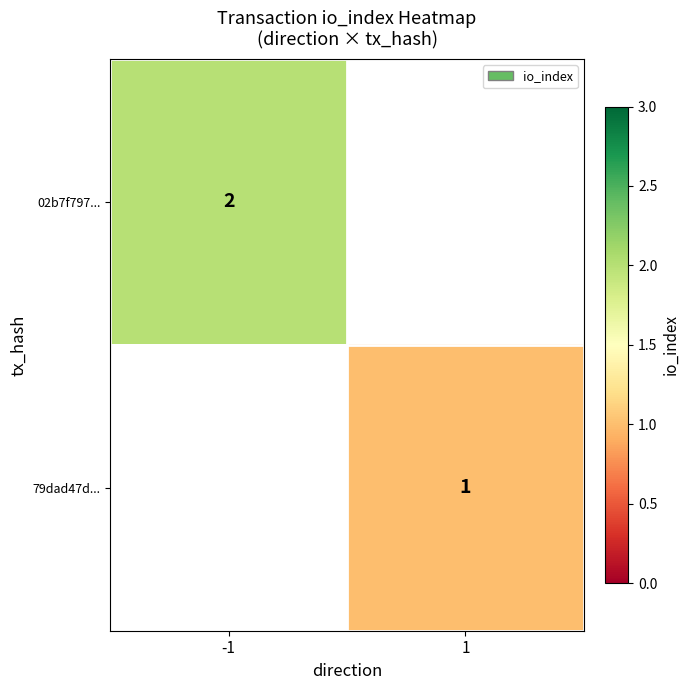

Is the value of 02b7f797... at -1 greater than the value of 79dad47d... at 1?

Yes